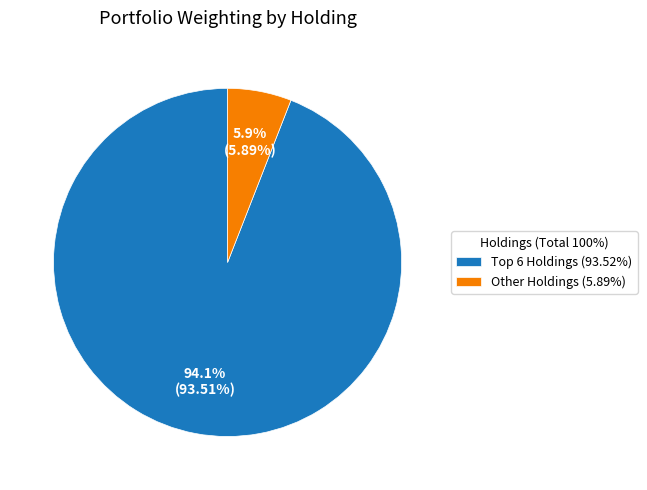

Does any single category account for the majority?

Yes